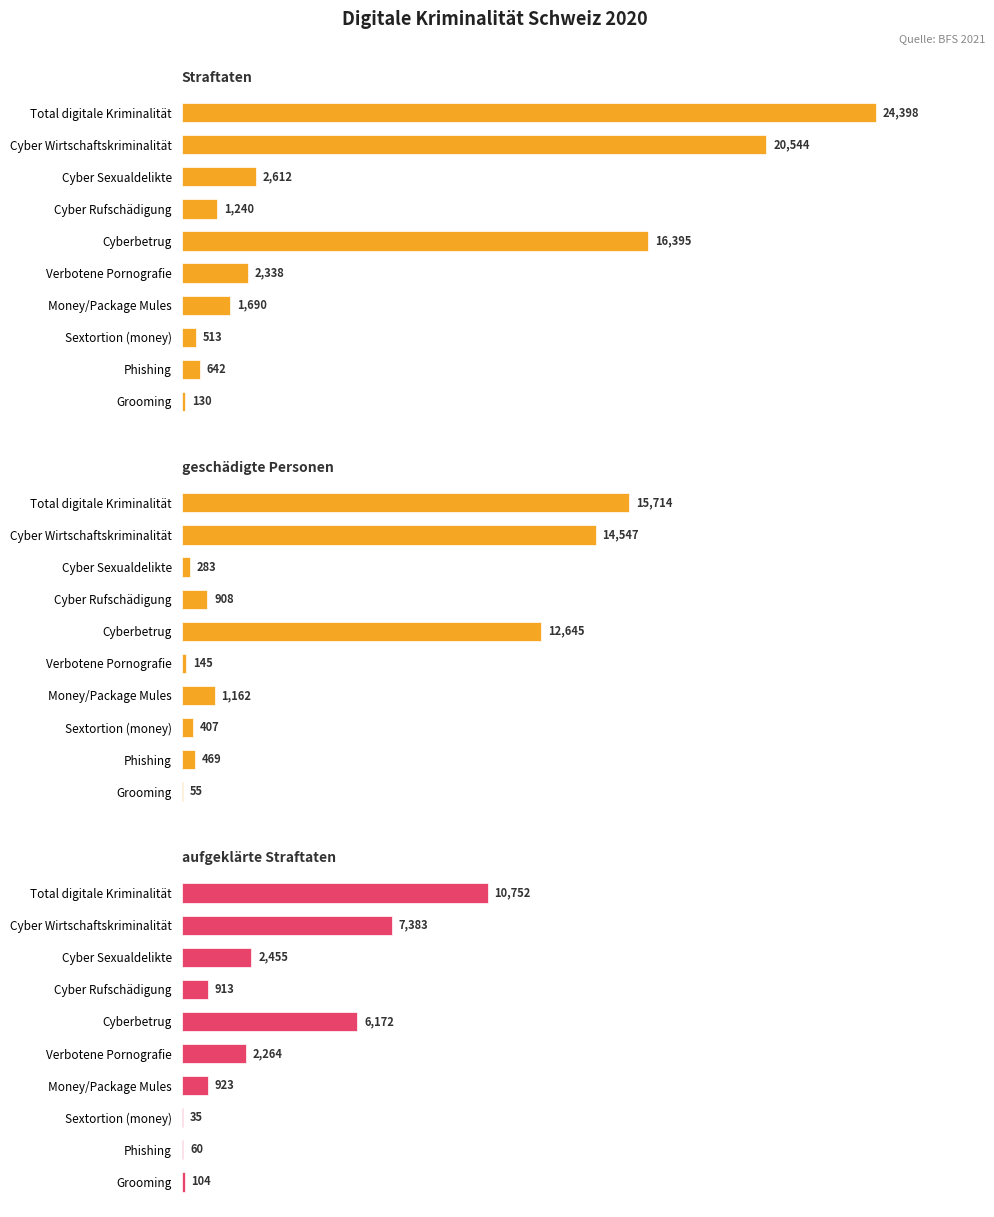

Rank the series by their average value, from highest to lowest.

Straftaten, geschädigte Personen, aufgeklärte Straftaten